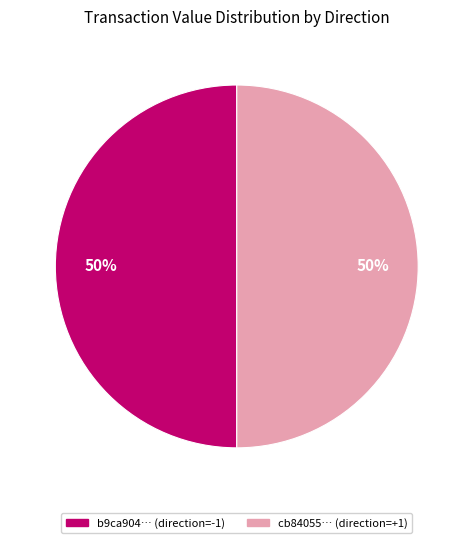

To the nearest percent, what is the average slice percentage?

50%